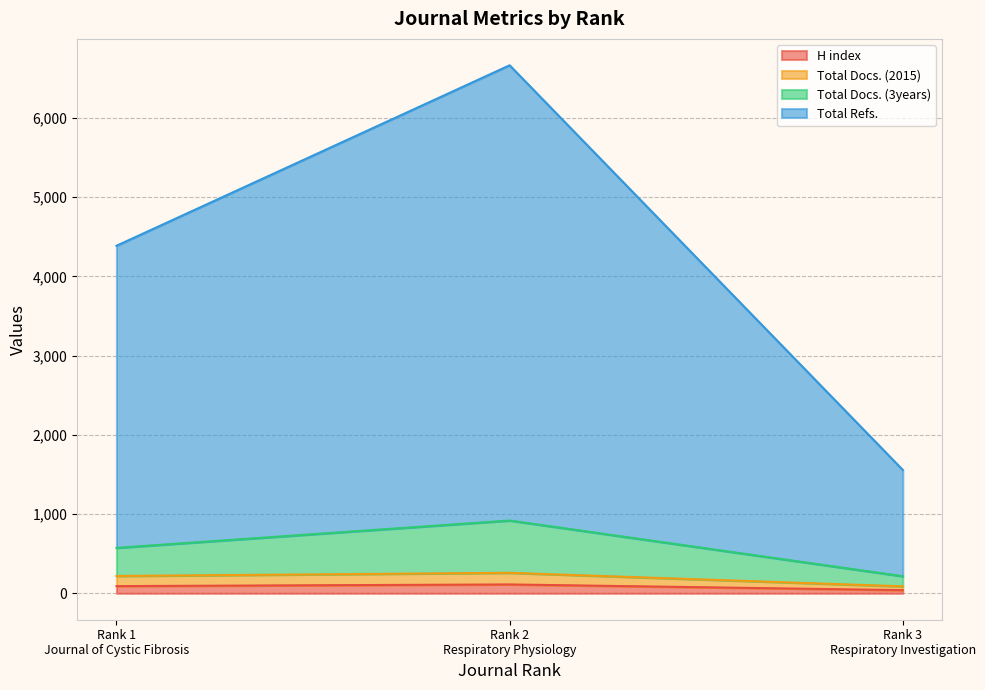

Where is Total Docs. (3years) nearest to the value 567?

Rank 1
Journal of Cystic Fibrosis